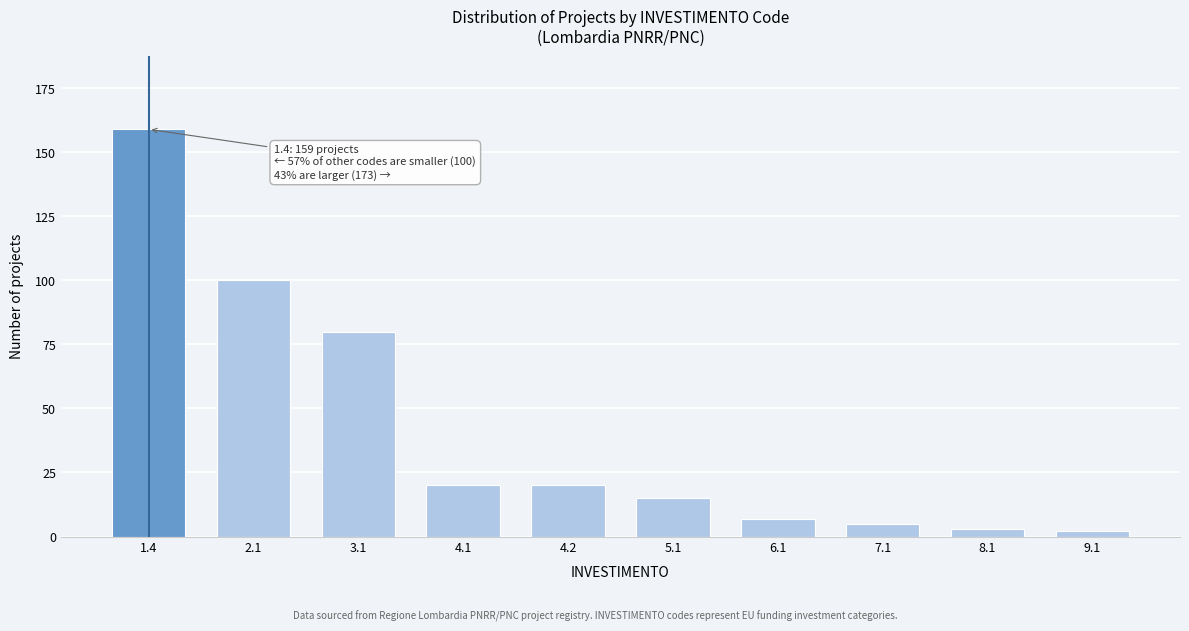

Reading right to left, list all the values displayed in this chart.

2	3	5	7	15	20	20	80	100	159